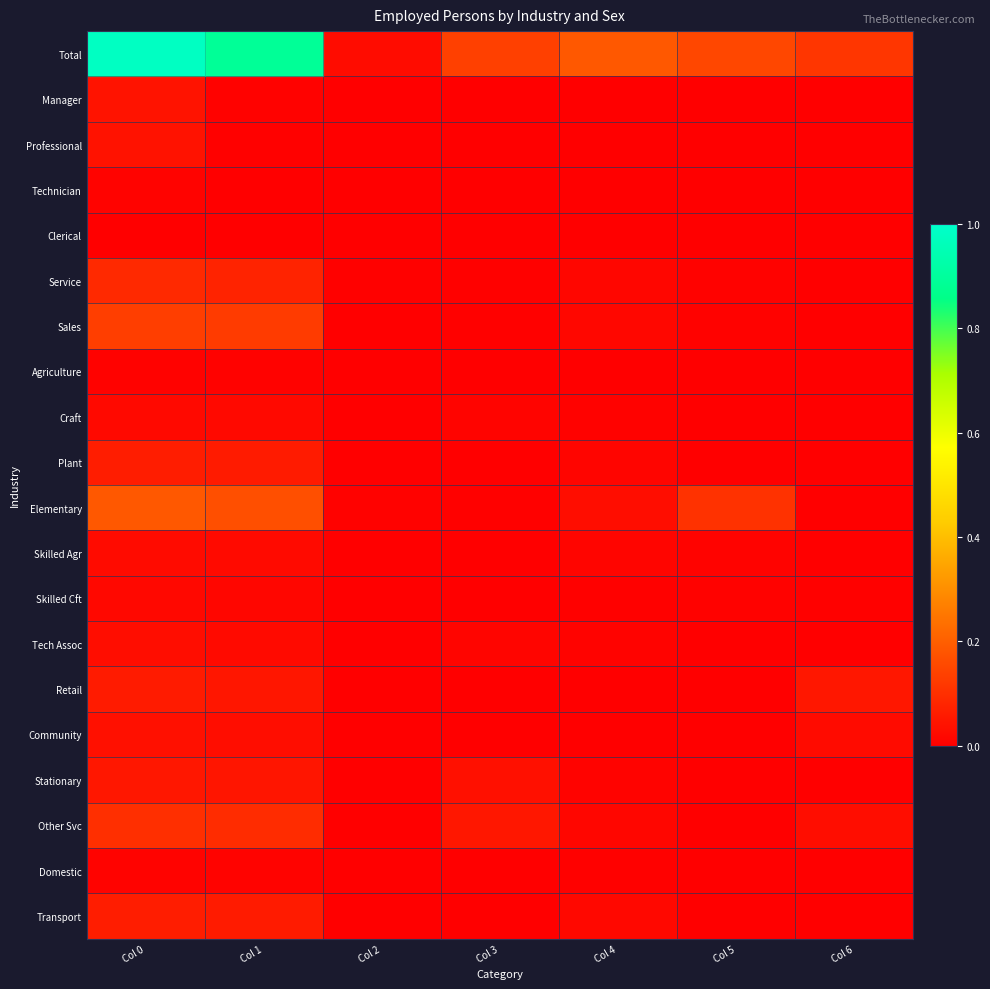

Which series has the widest spread of values?

Total